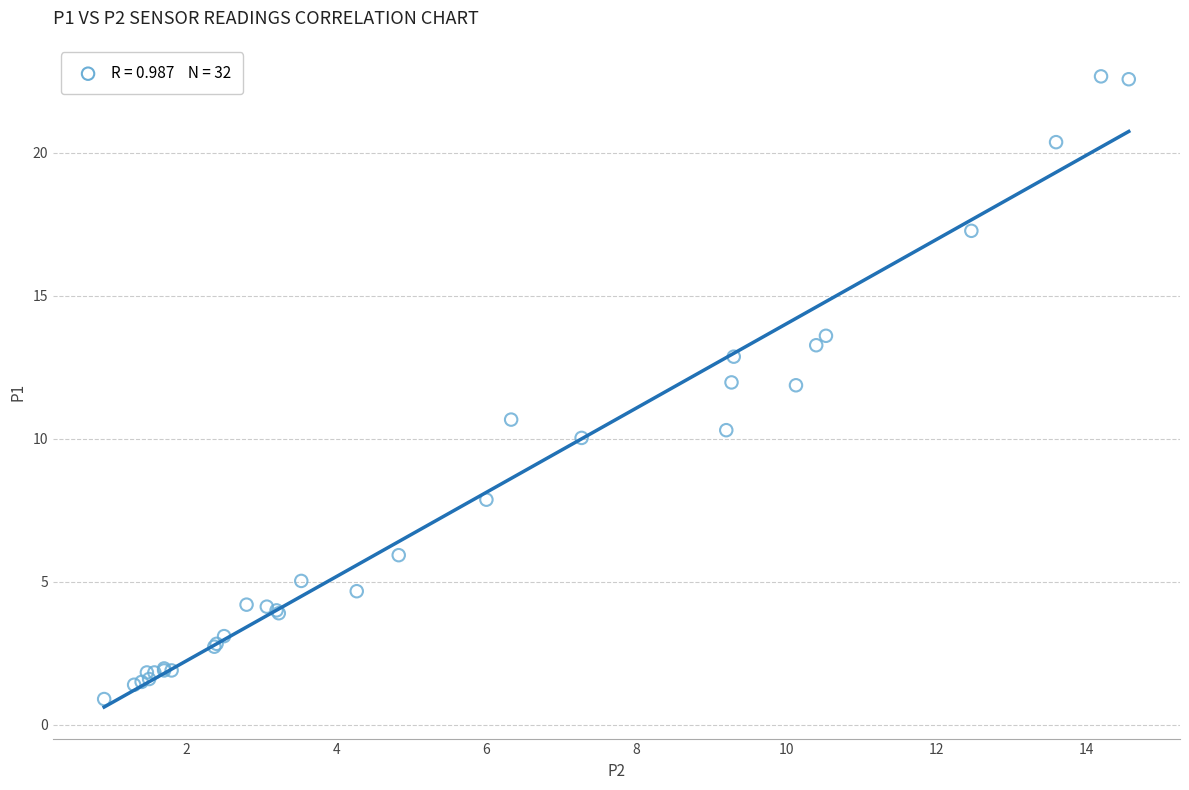

What Y value in the scatter plot is closest to 11?

10.7